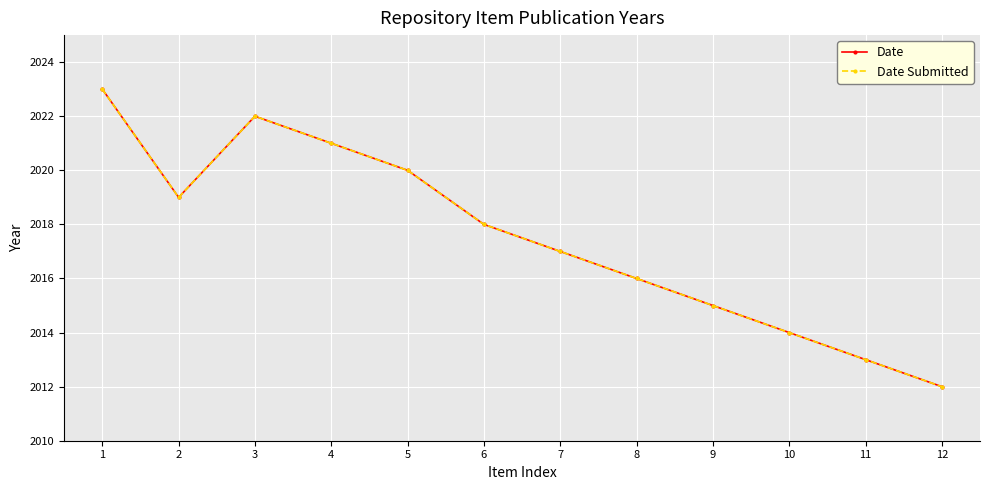

True or false: Date has more than 2 interior local peaks.

False